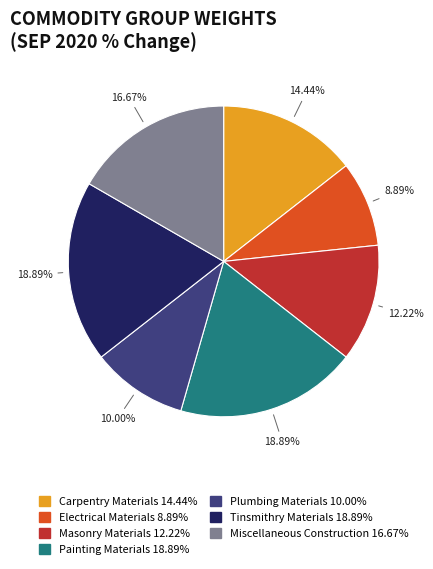

The Tinsmithry Materials slice represents 19% of the pie. True or false?

True